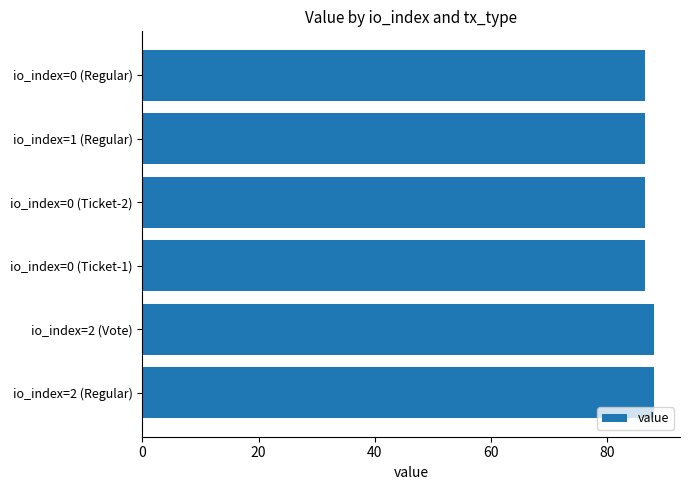

What is the smallest value displayed?

86.5